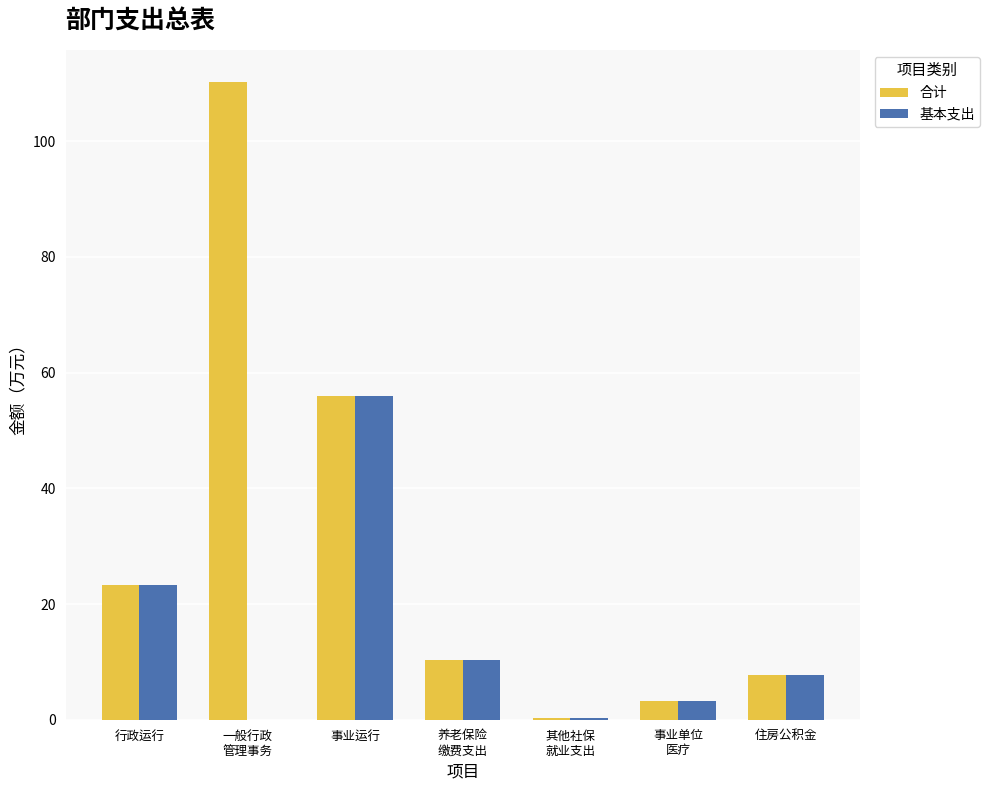

What is the total value across all series at 住房公积金?

15.5